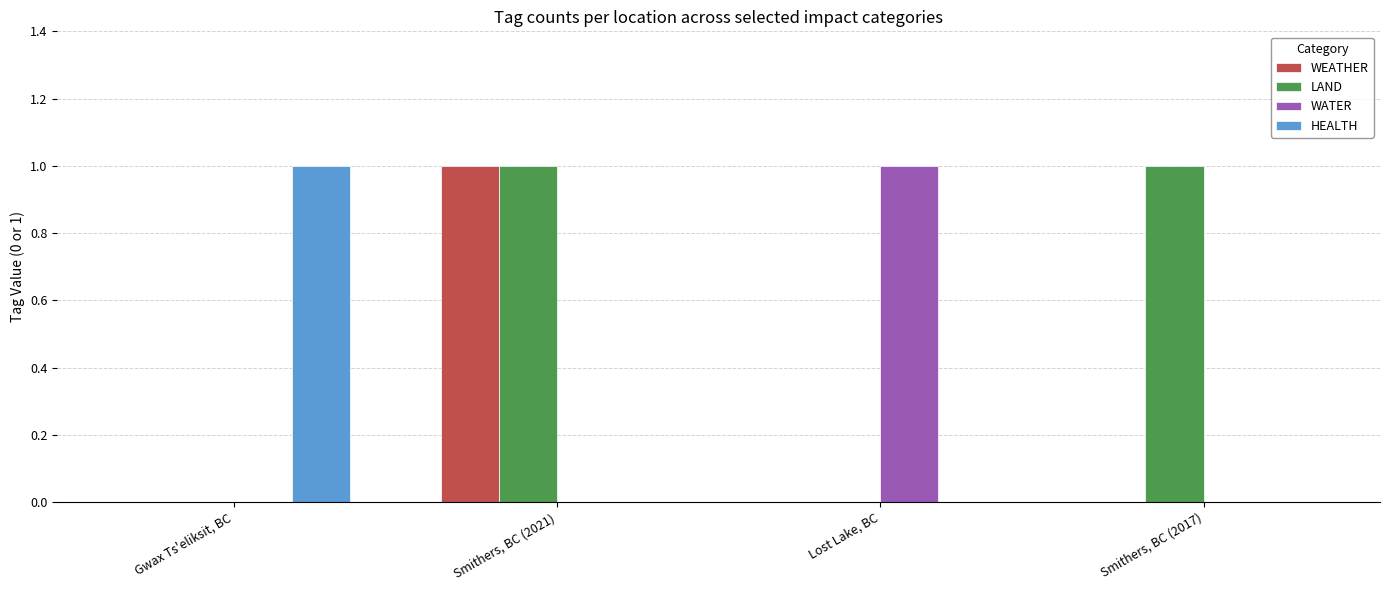

Is it true that HEALTH equals 0 at Lost Lake, BC?

True